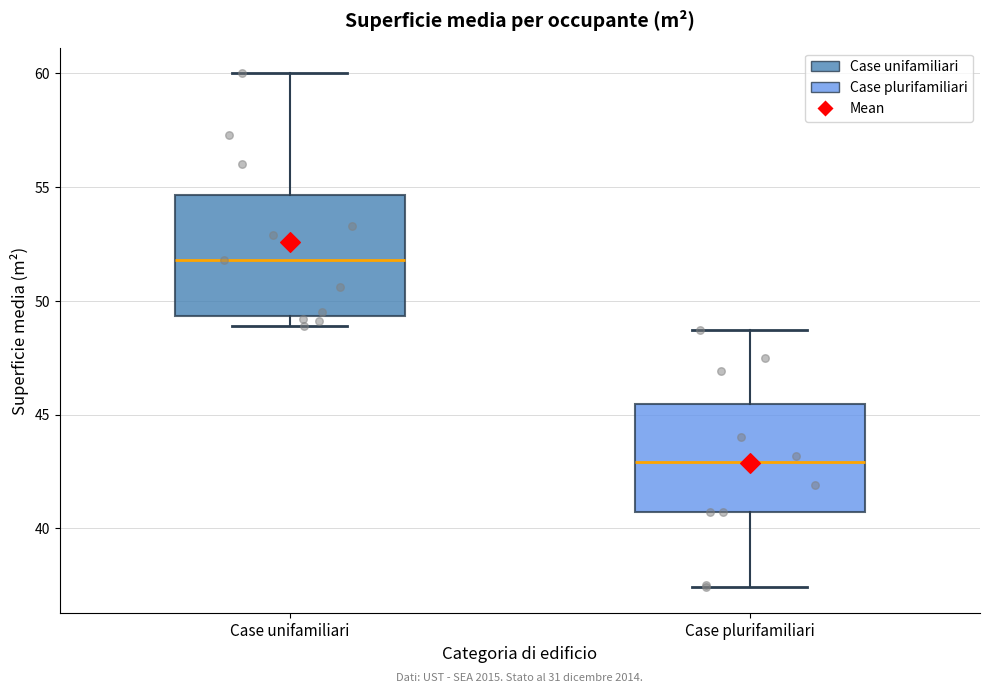

Which box has the highest median line?

Case unifamiliari